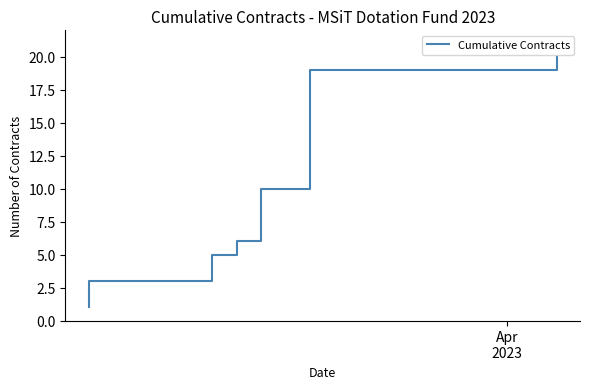

What is the maximum value shown in the chart?

20